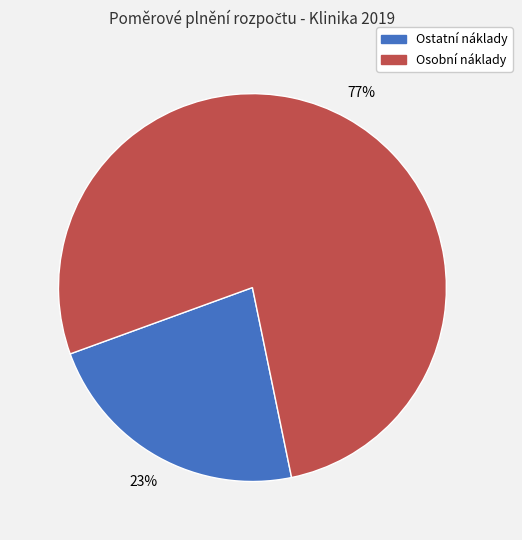

To the nearest percent, what is the average slice percentage?

50%